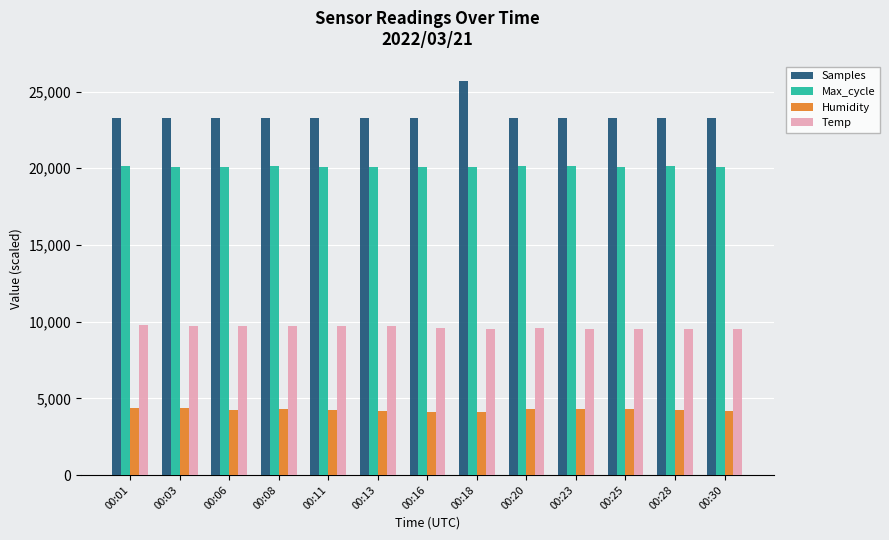

Is the value of Temp at 00:18 greater than the value of Humidity at 00:01?

Yes